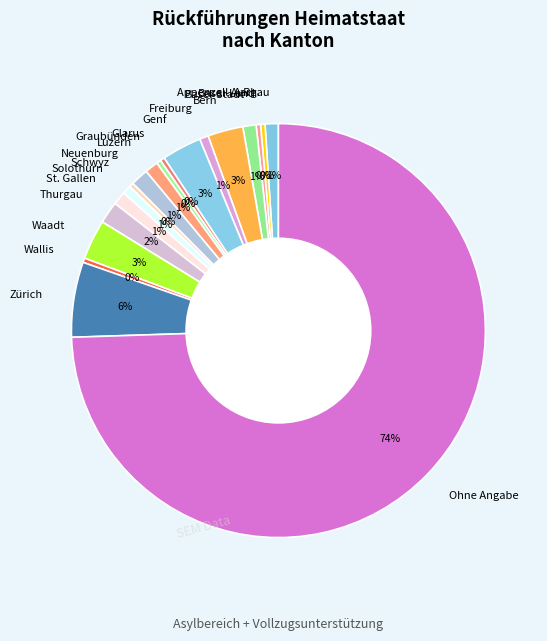

Which category accounts for the majority?

Ohne Angabe